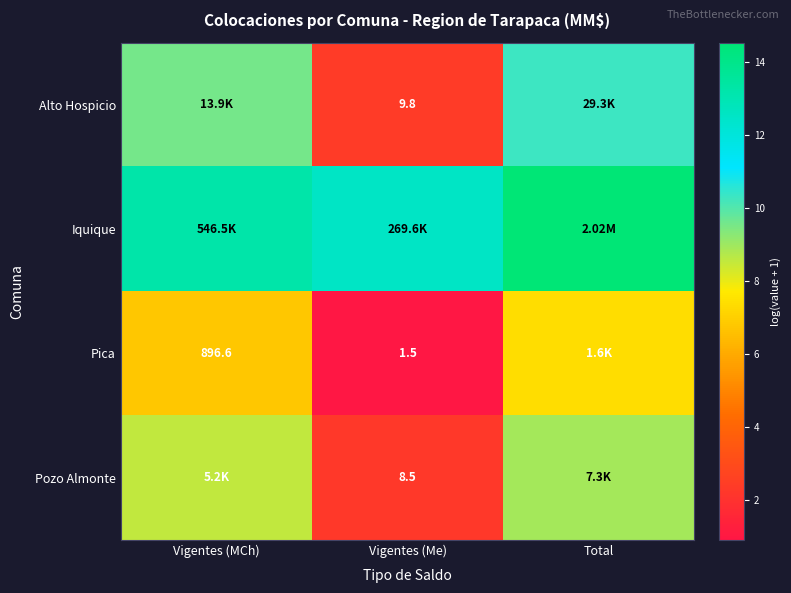

Which label corresponds to the largest value in the chart?

Total